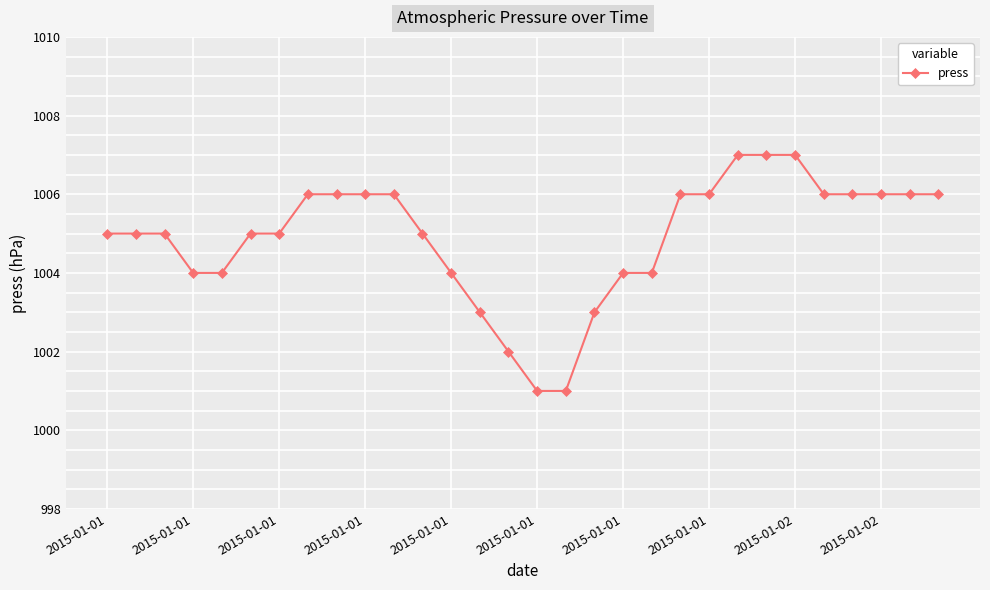

What is the average value?

1005